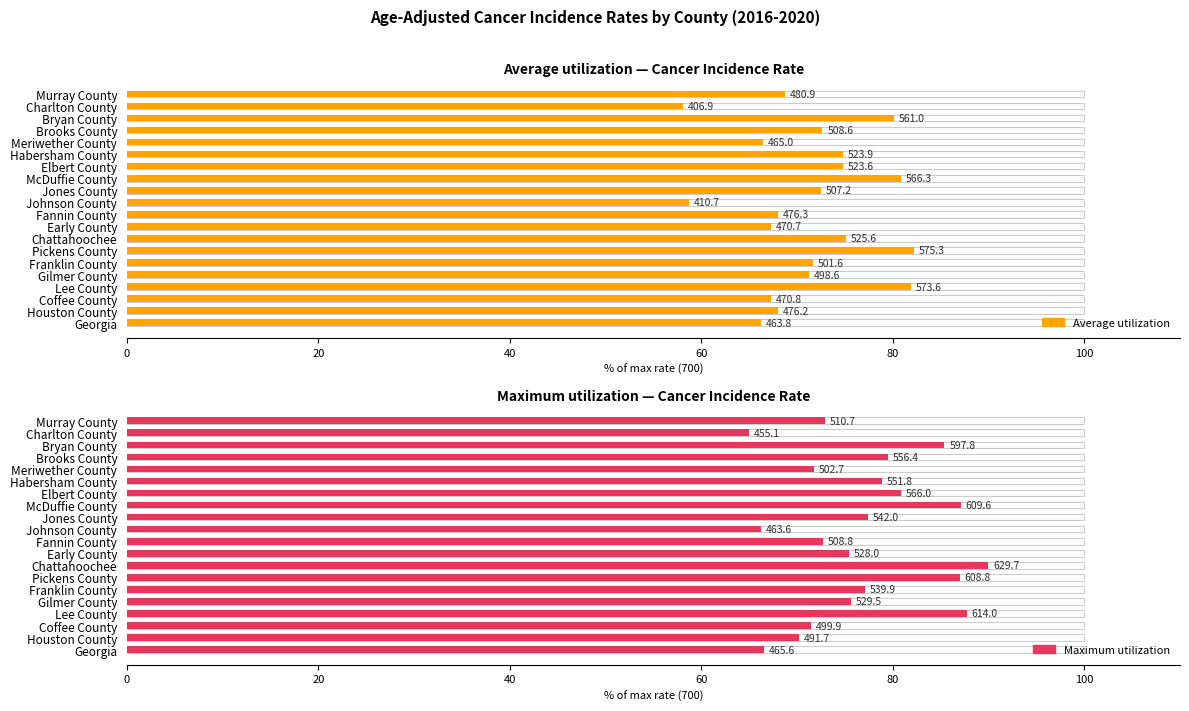

What are all the series names shown in the legend?

Average utilization, Maximum utilization